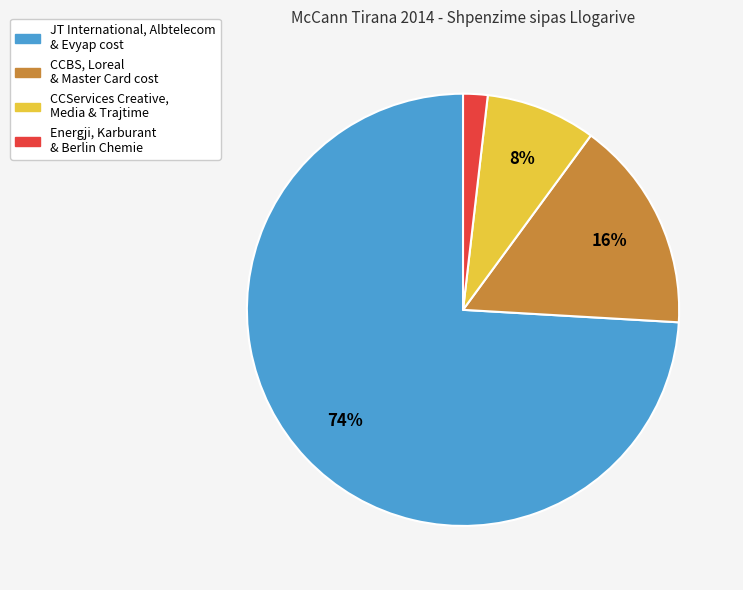

What is the largest slice in the pie chart?

JT International, Albtelecom & Evyap cost